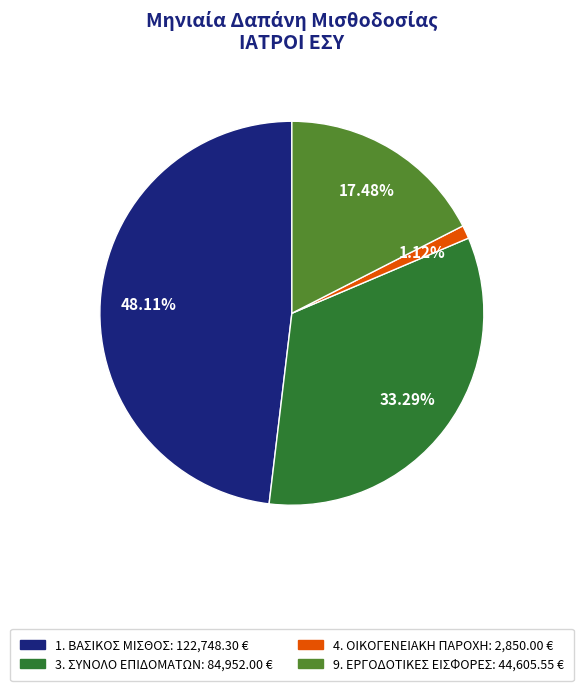

How many slices are in this pie chart?

4